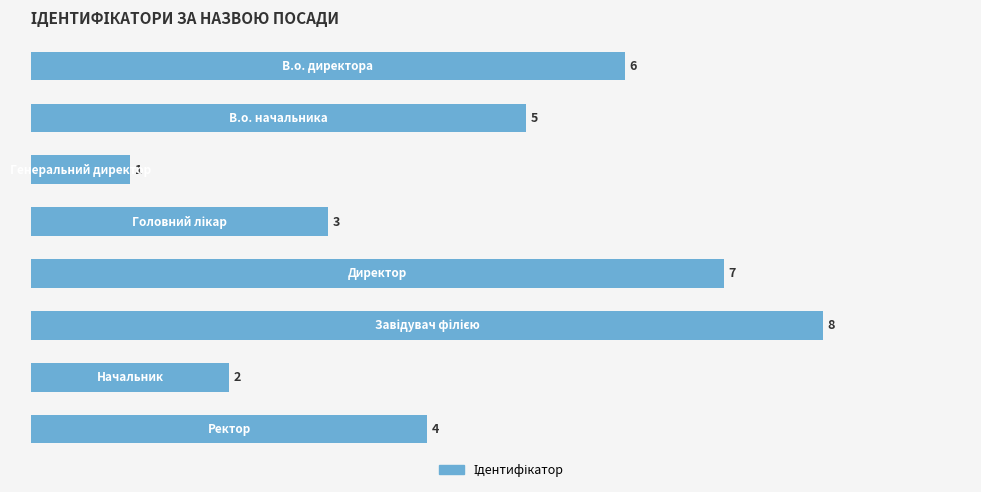

What is the value of the 6th bar from the top?

8